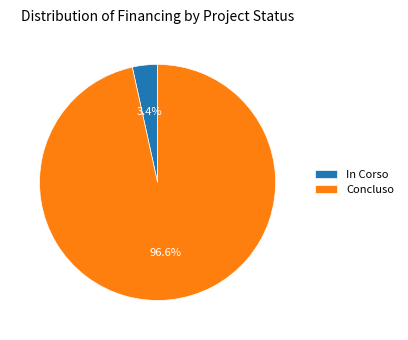

To the nearest percent, what is the difference between the largest and smallest slice percentages?

93%